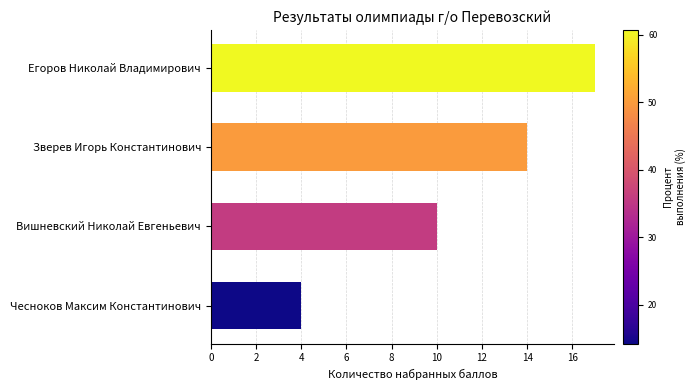

Reading top to bottom, list all the values displayed in this chart.

17	14	10	4